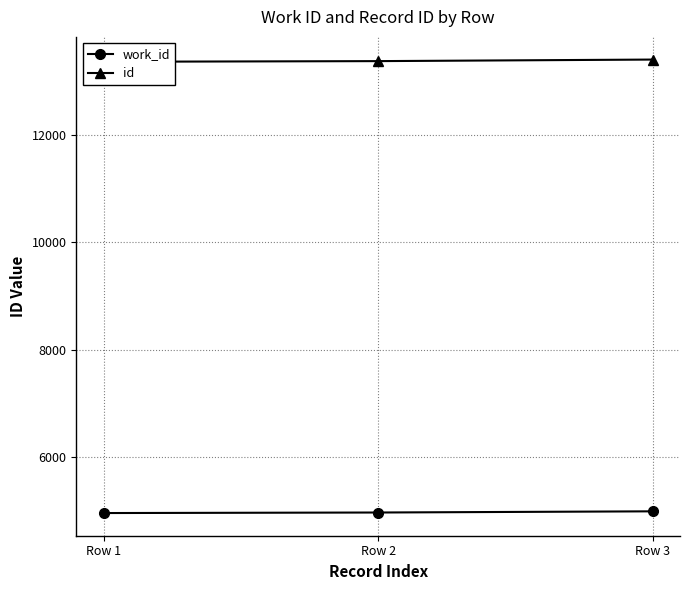

Is this an area chart (filled region under the line)?

No